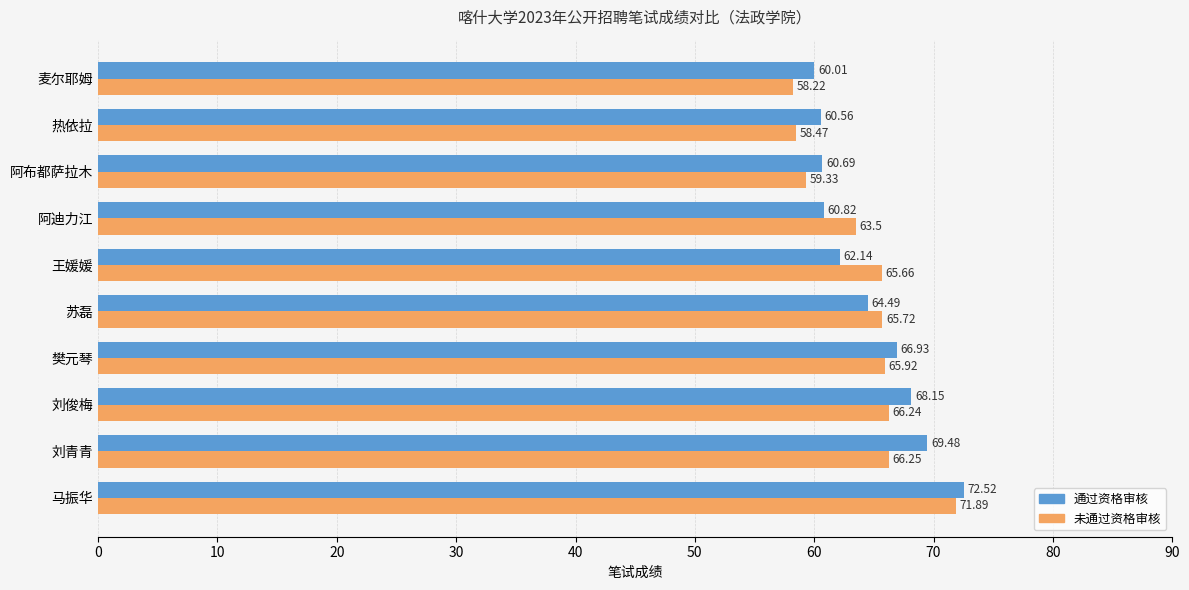

Which series changed the most between 王媛媛 and 阿布都萨拉木?

未通过资格审核